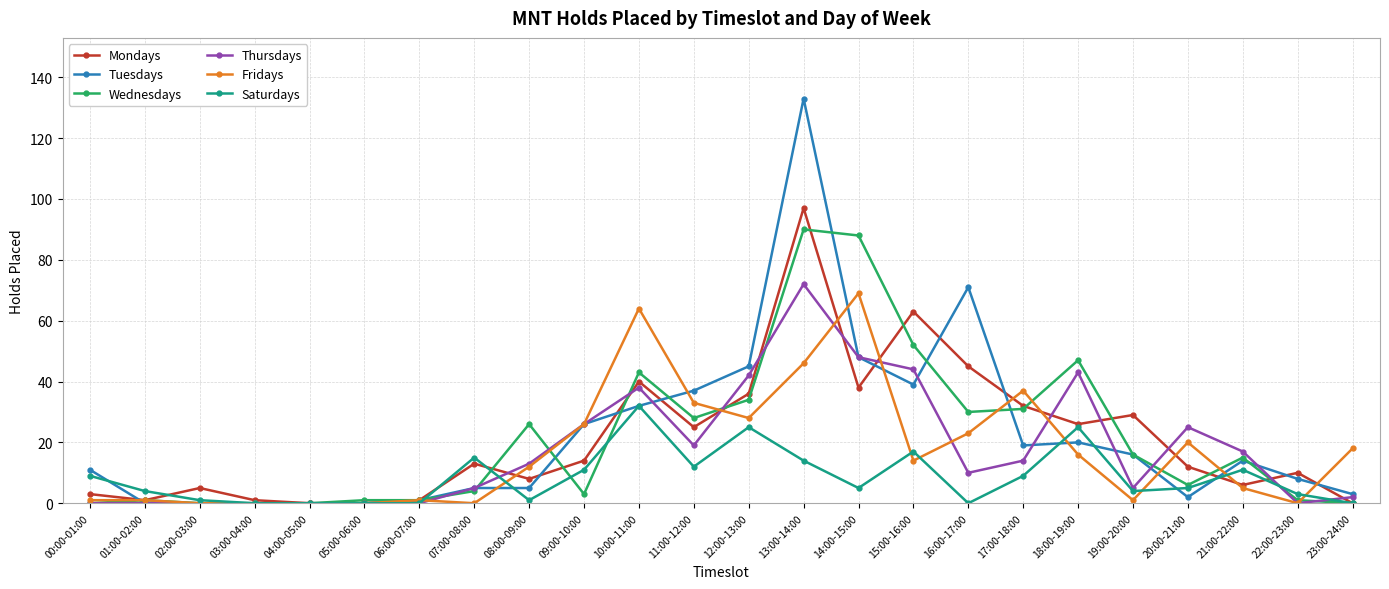

Which series ends up on top after the final intersection of Fridays and Mondays?

Fridays